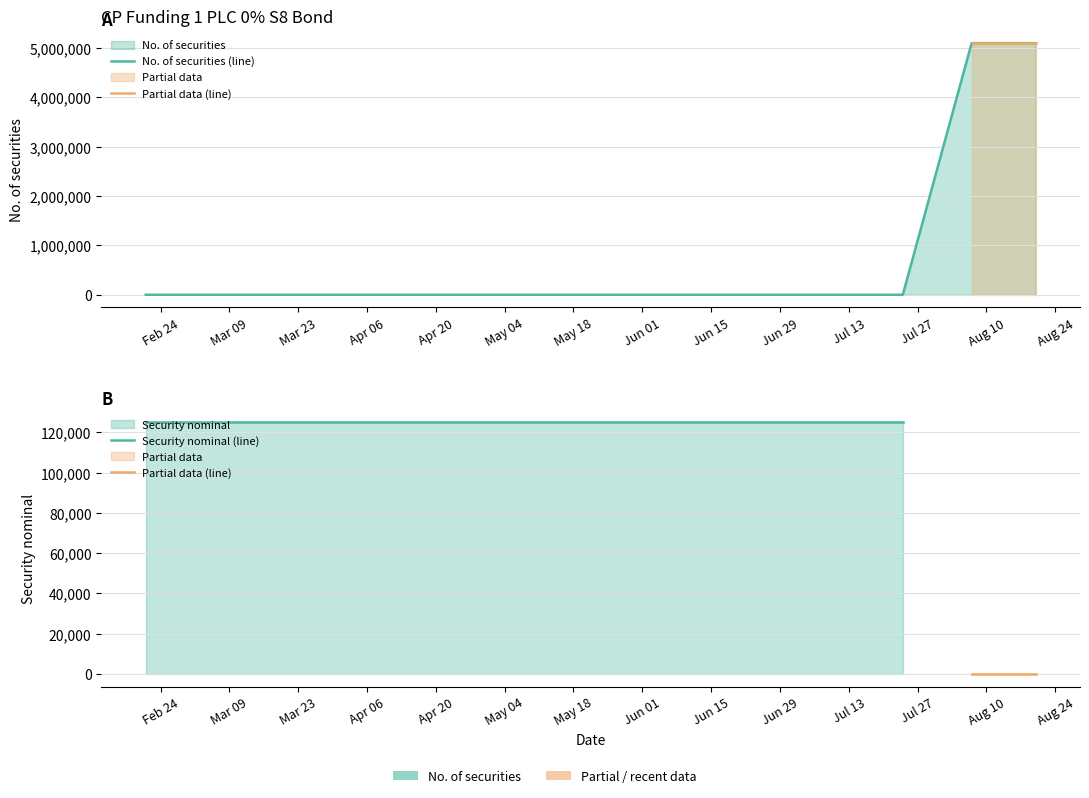

What is the greatest value displayed?

5100000